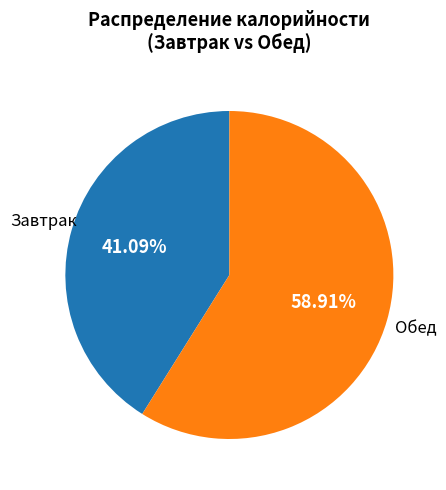

Is there a majority slice in this chart?

Yes